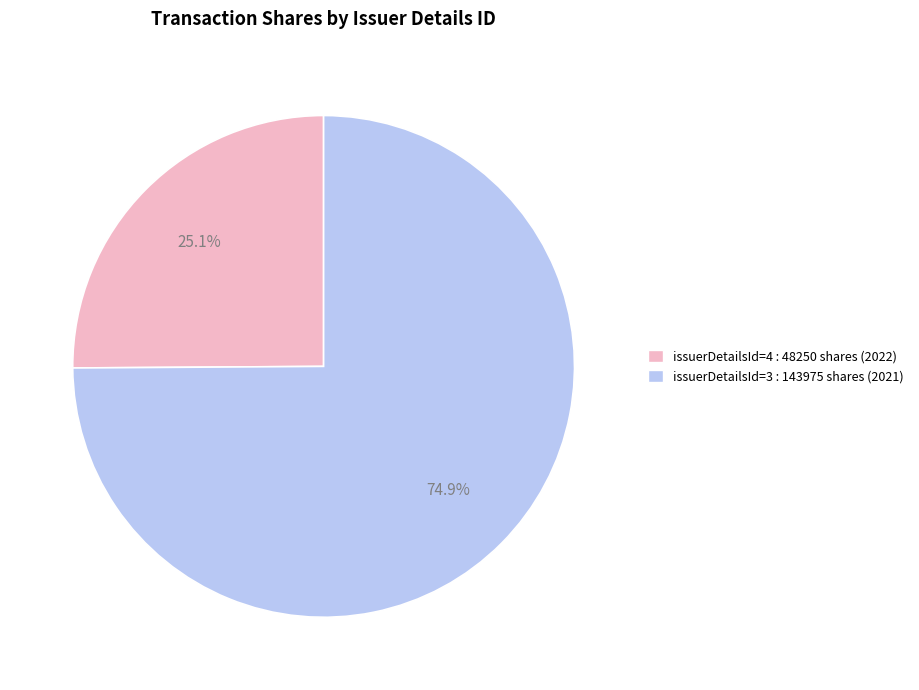

Is there any slice that represents more than half of the pie?

Yes